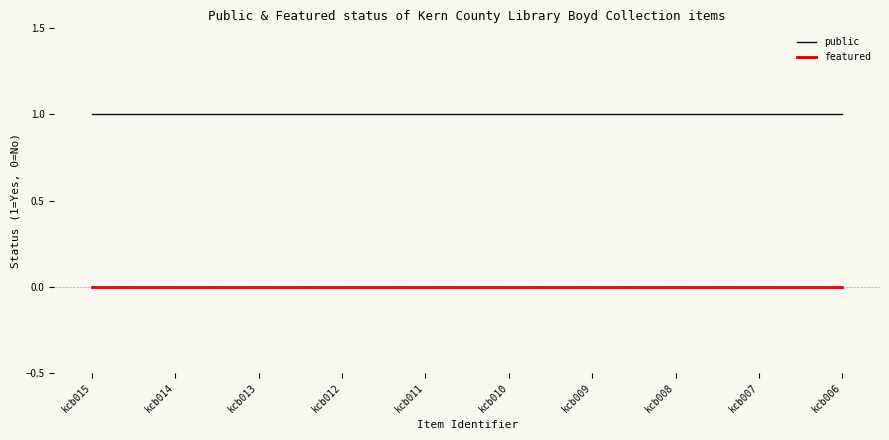

What is the lowest value of the public series?

1